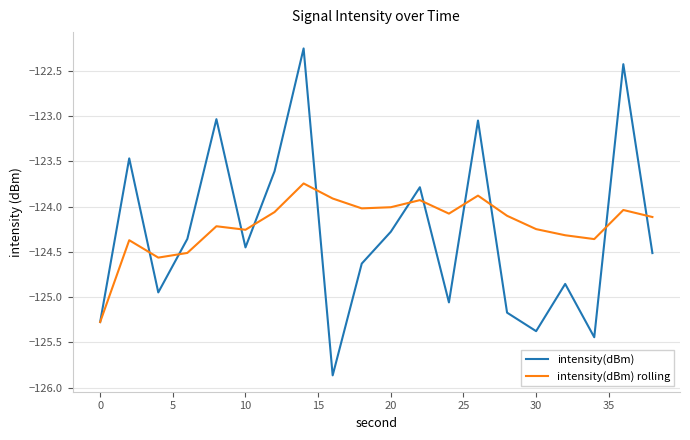

Which series has the largest range (max minus min)?

intensity(dBm)